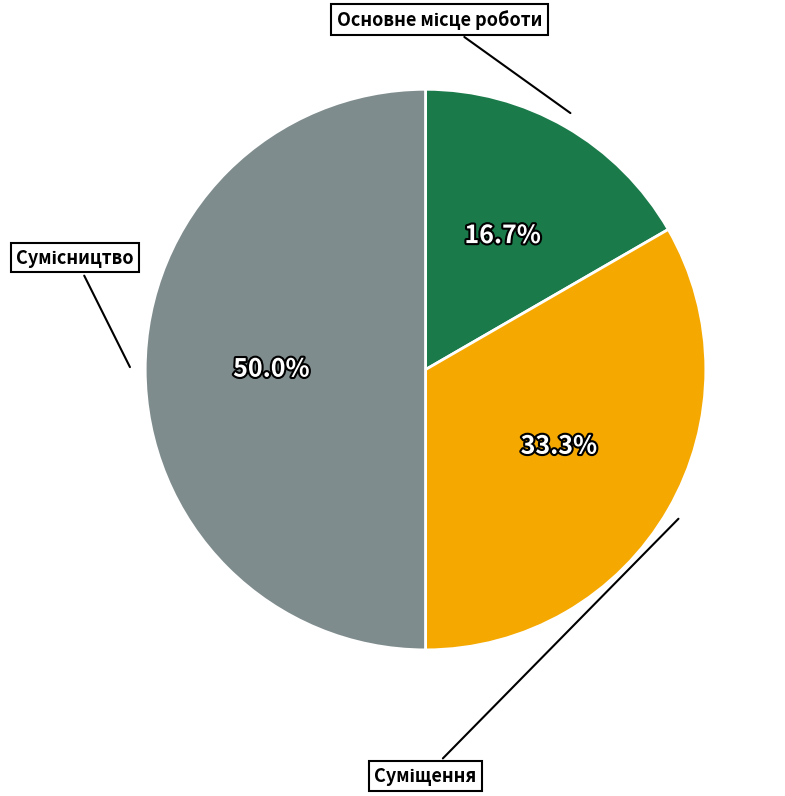

Count the number of slices in the pie.

3